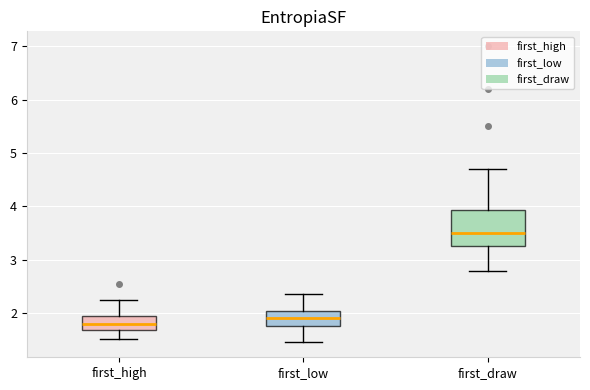

Reading left to right, read every box against the y-axis: the position of its median line, the range the box covers, and the ends of its whiskers. The values are not printed on the chart, so give them approximately, as read against the axis.

first_high: median 1.8, box 1.7 to 1.9, whiskers 1.5 to 2.3
first_low: median 1.9, box 1.8 to 2.0, whiskers 1.5 to 2.4
first_draw: median 3.5, box 3.3 to 3.9, whiskers 2.8 to 4.7